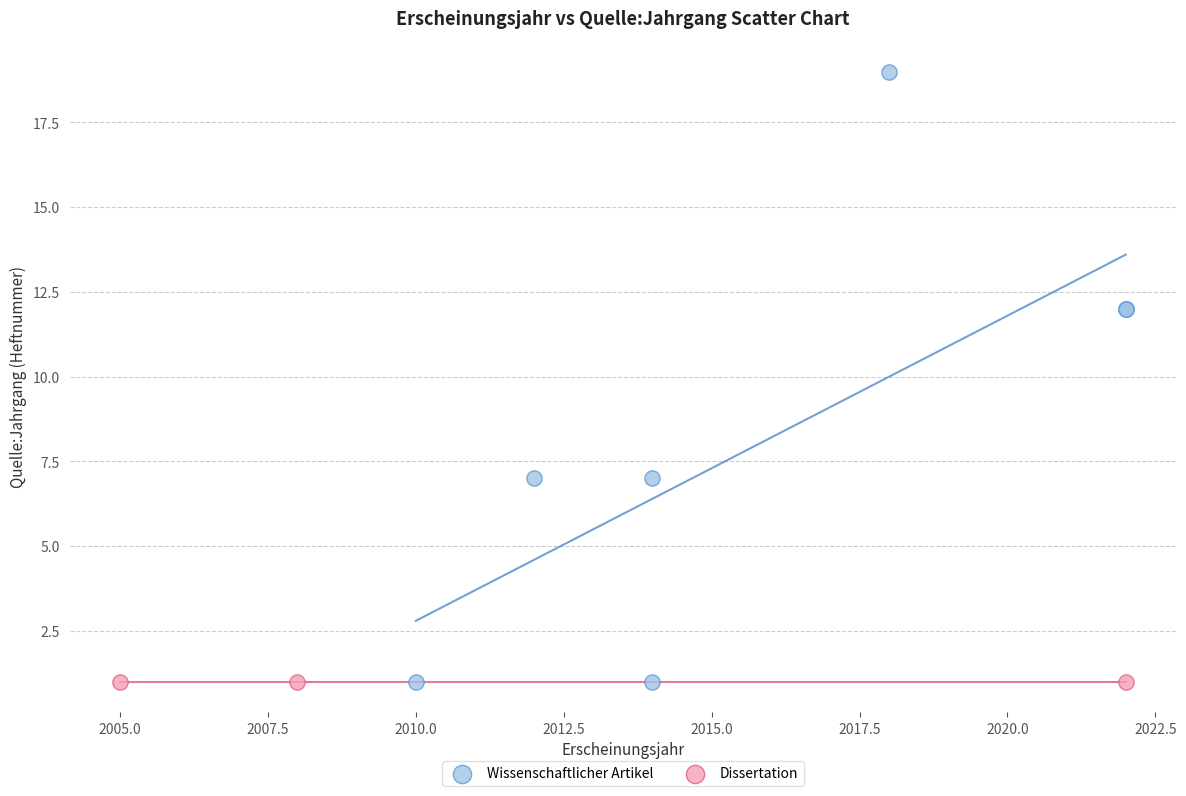

Which series contains the highest Y value?

Wissenschaftlicher Artikel